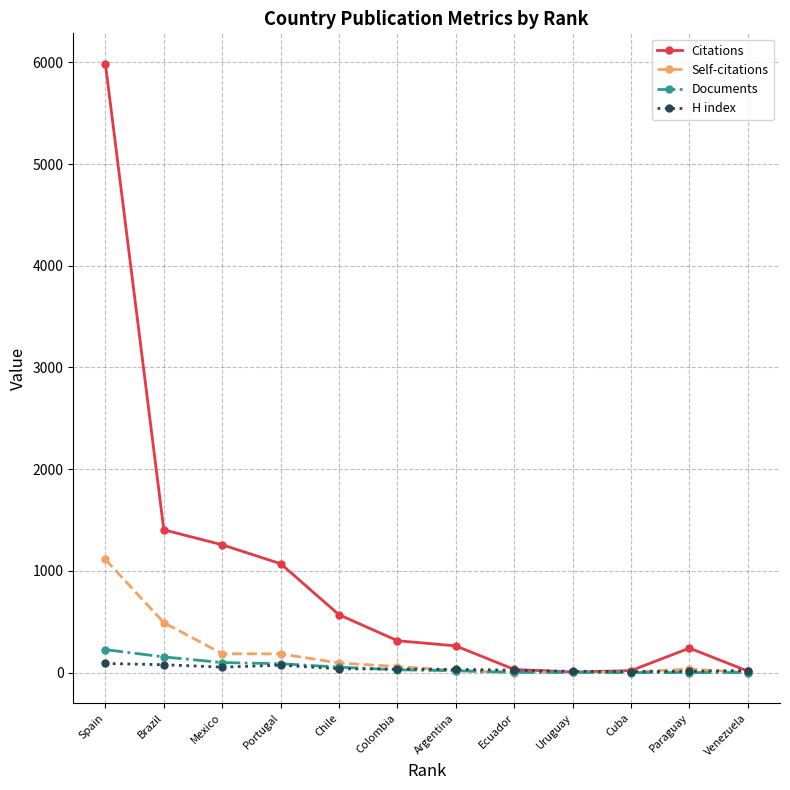

Which series changed the most between Spain and Chile?

Citations